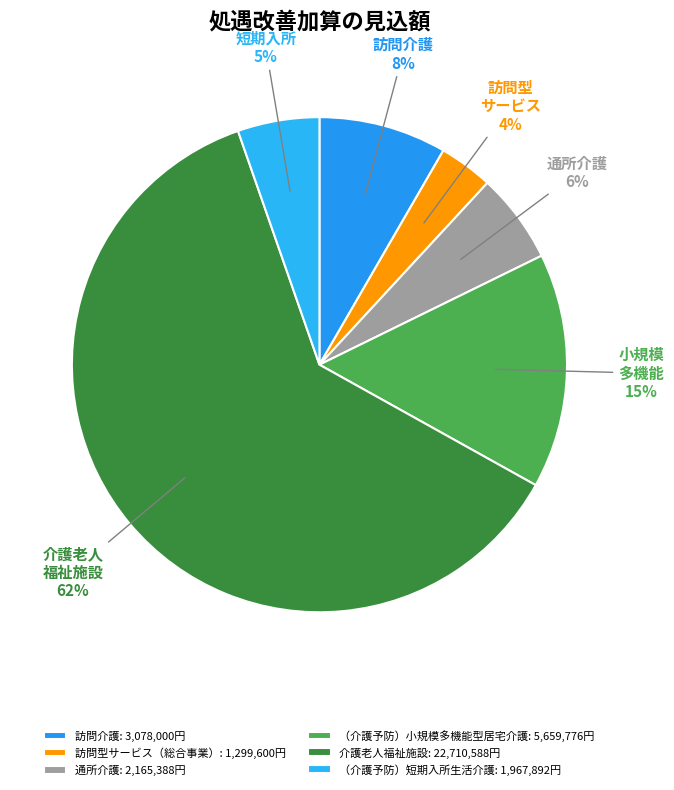

How many segments does this pie chart have?

6